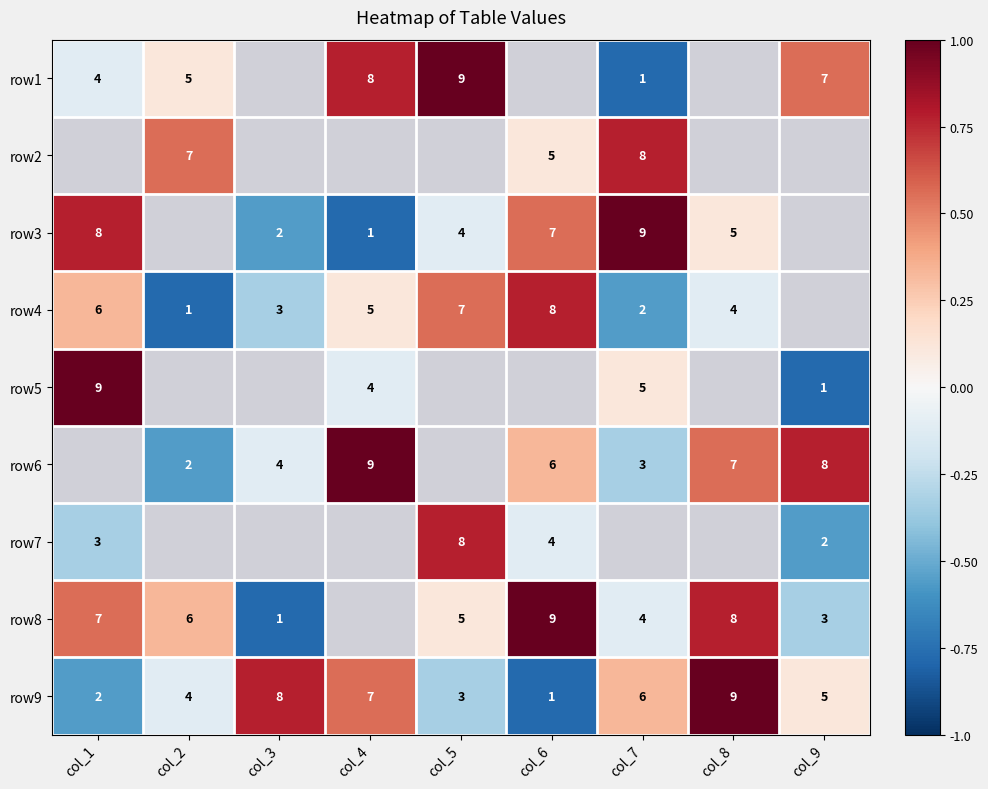

Is the value of row7 at col_9 greater than the value of row9 at col_4?

No